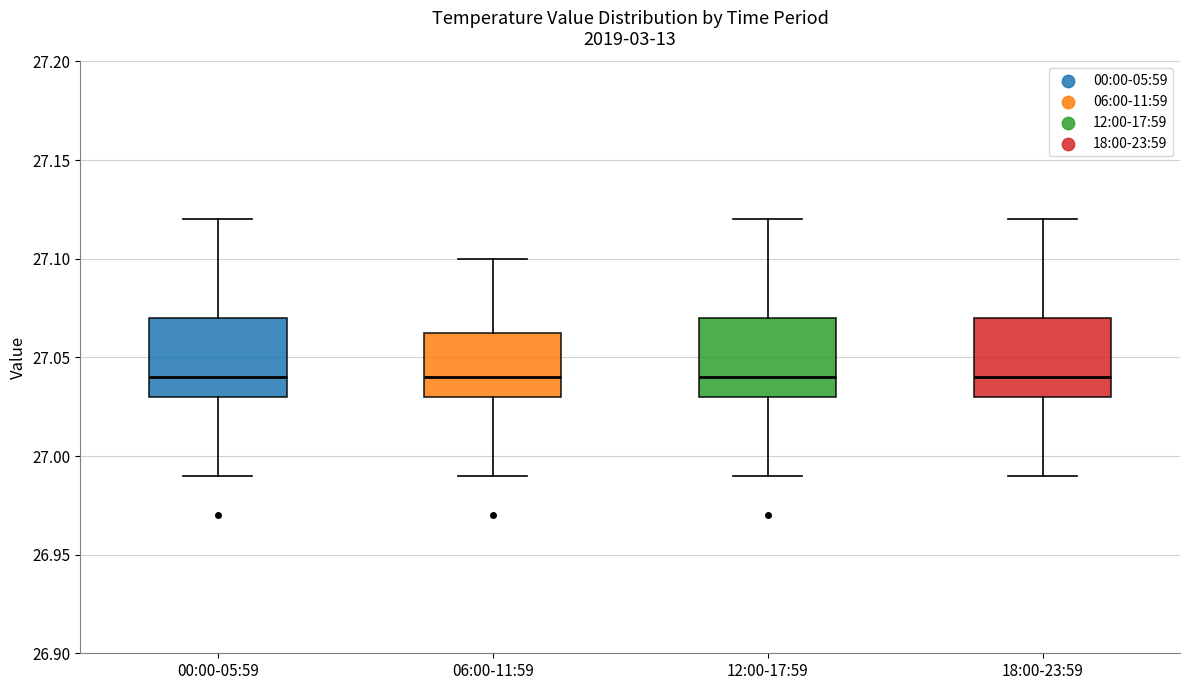

Where is the lower edge of the box for 06:00-11:59 on the y-axis? The values are not printed on the chart, so give them approximately, as read against the axis.

27.030